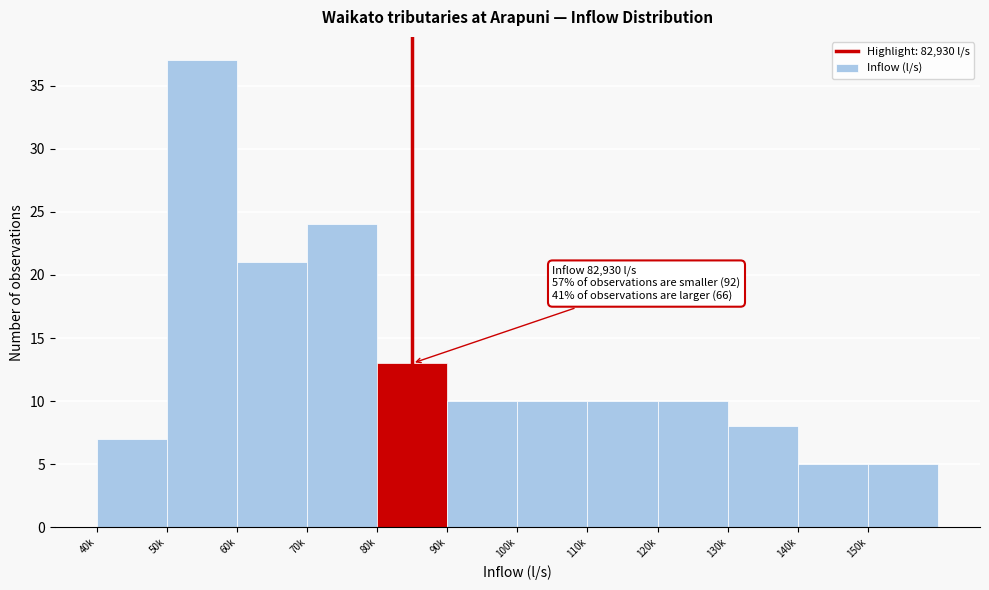

Reading left to right, what are all the values shown in this chart?

40k=7	50k=37	60k=21	70k=24	80k=13	90k=10	100k=10	110k=10	120k=10	130k=8	140k=5	150k=5